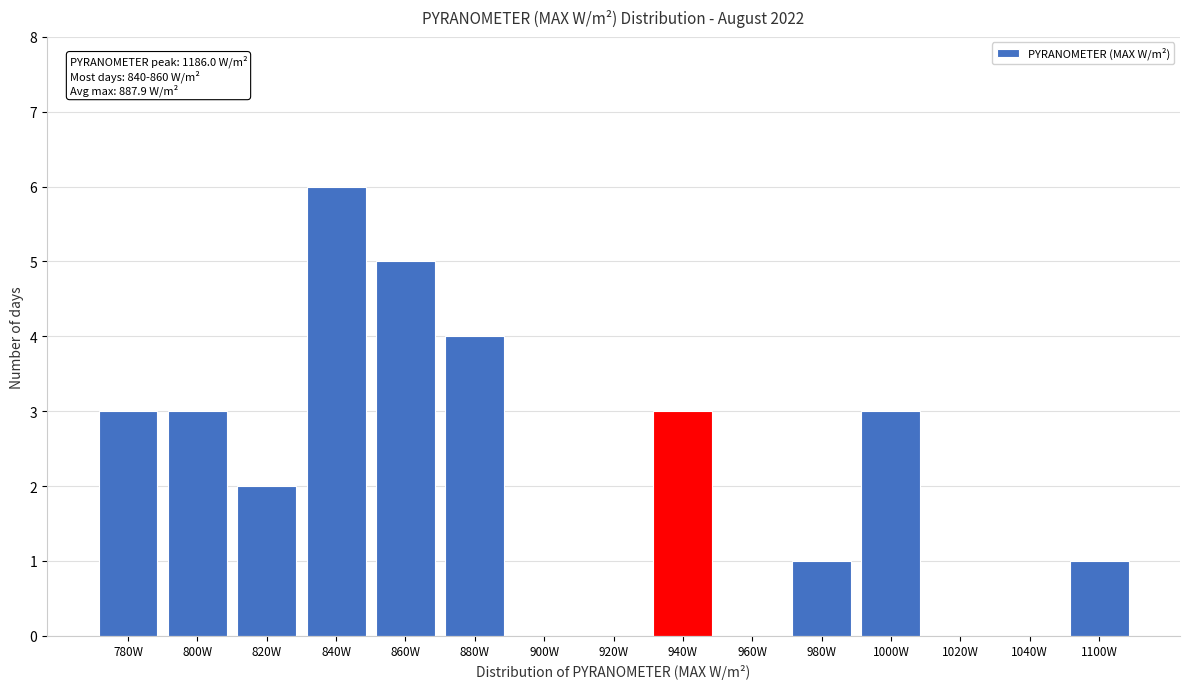

Reading left to right, transcribe all the data shown in this chart.

780W=3	800W=3	820W=2	840W=6	860W=5	880W=4	900W=0	920W=0	940W=3	960W=0	980W=1	1000W=3	1020W=0	1040W=0	1100W=1